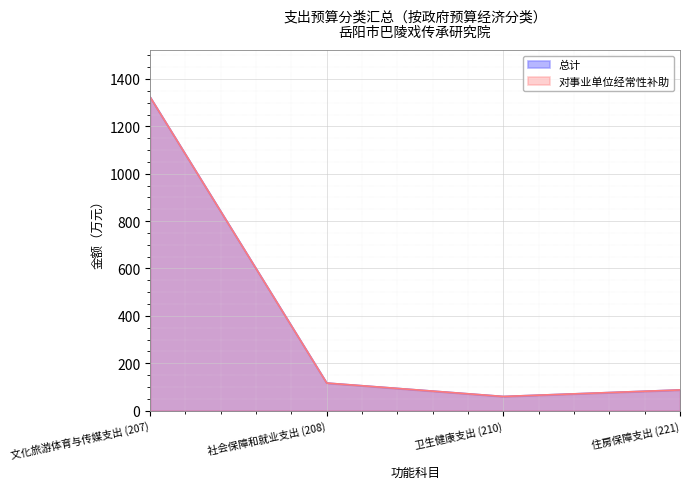

What is the total value across all series at 住房保障支出 (221)?

174.2